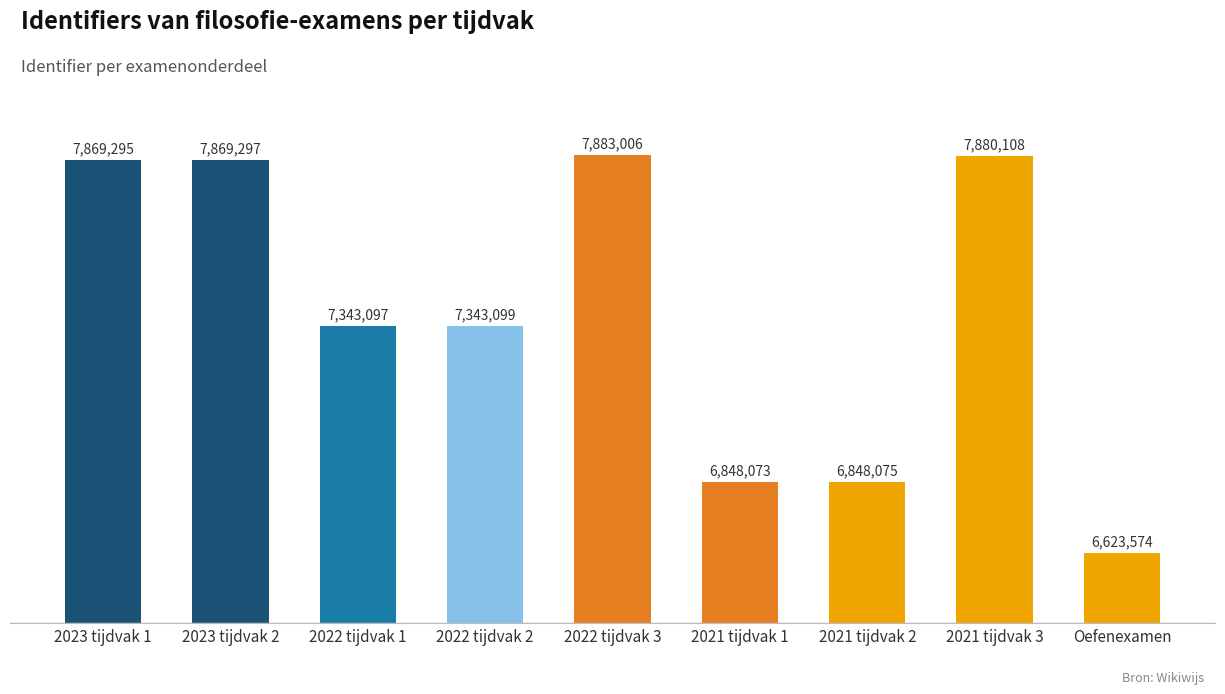

Are the bars horizontal?

No